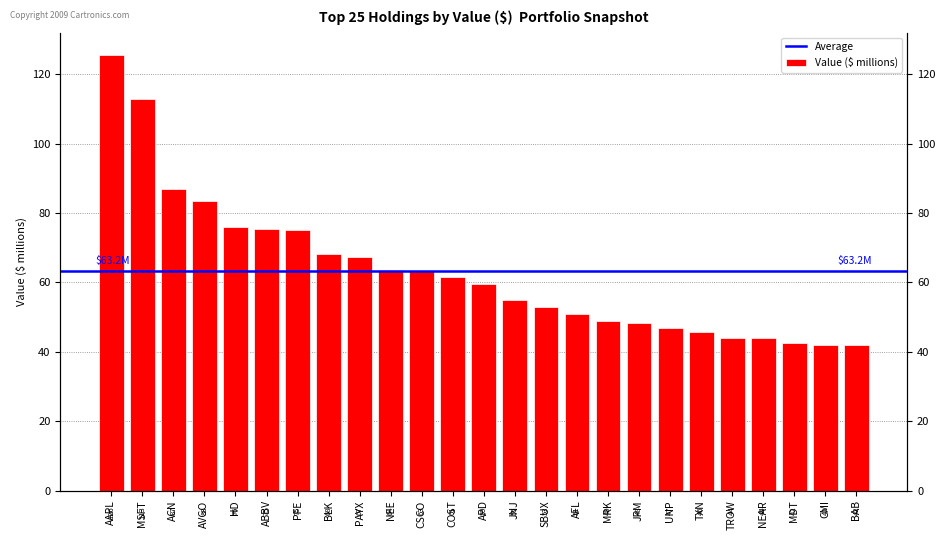

At which category does the chart reach its minimum across all series?

BAB